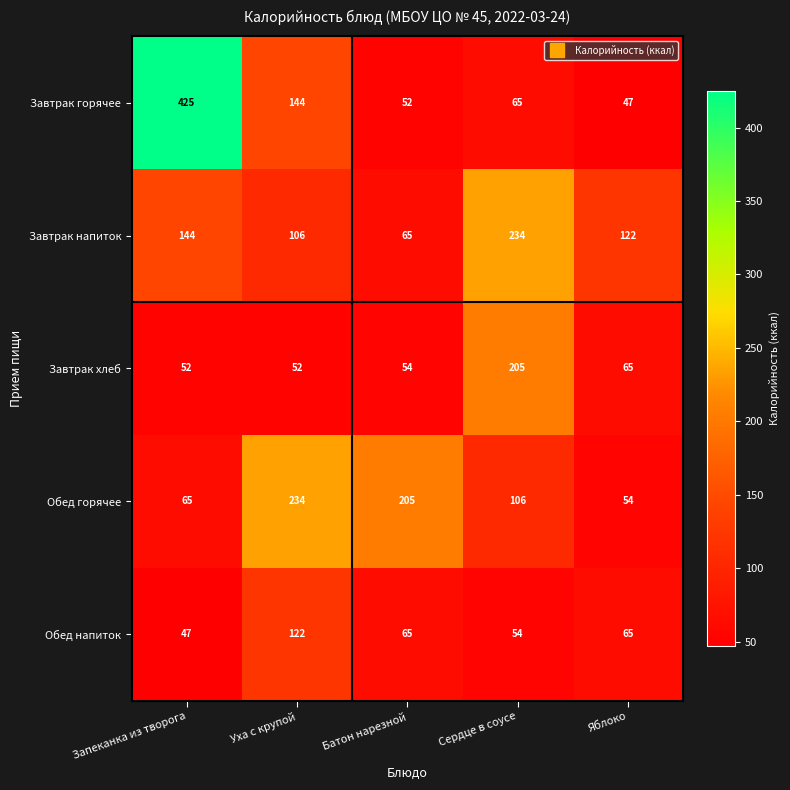

How many categories are shown in the chart?

5